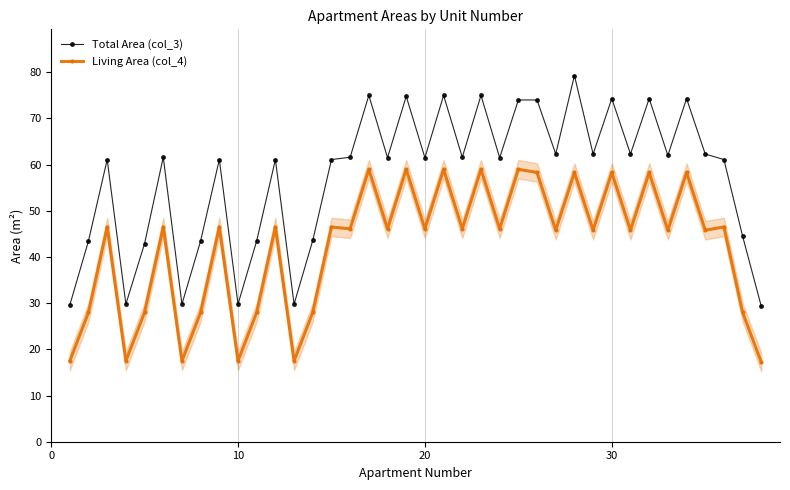

True or false: Living Area (col_4) and Total Area (col_3) cross at least once.

False